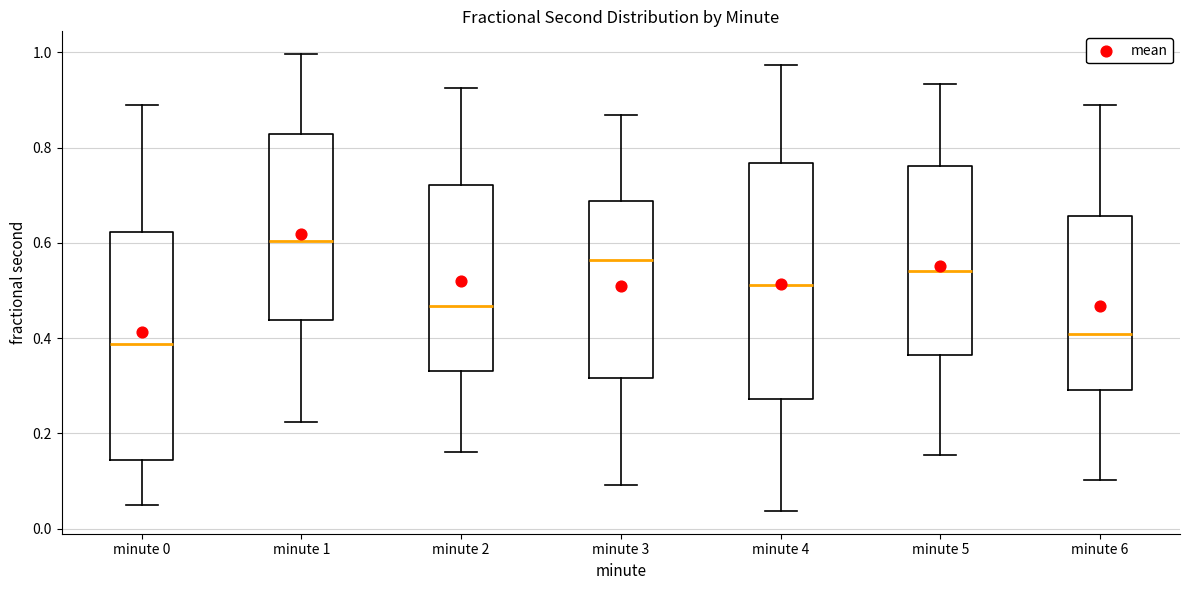

Where does the lower whisker of the box for minute 5 end on the y-axis? The values are not printed on the chart, so give them approximately, as read against the axis.

0.16